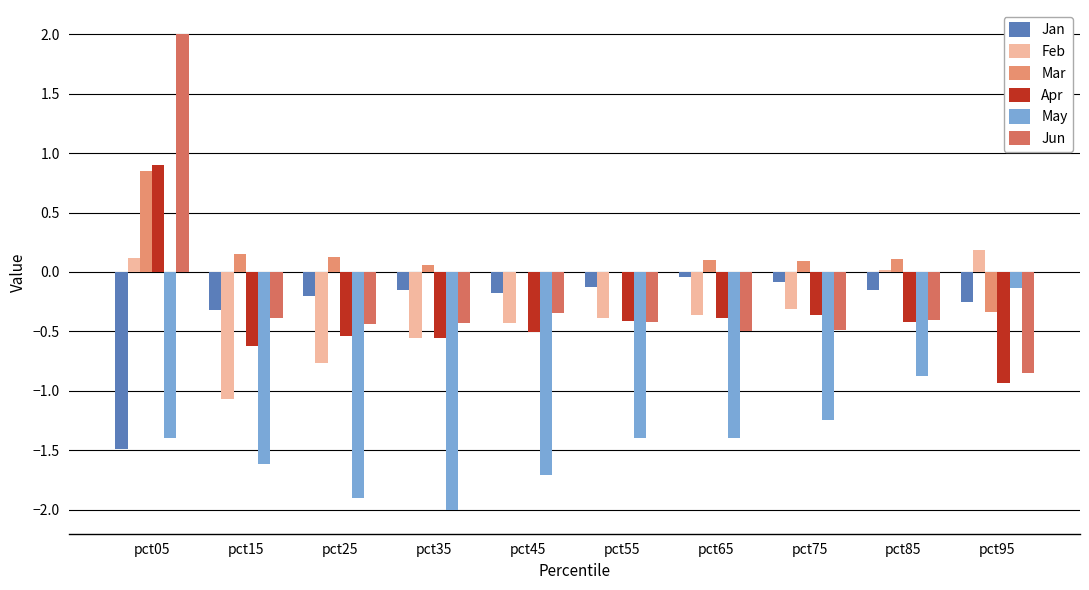

What is the total value across all series at pct05?

1.0